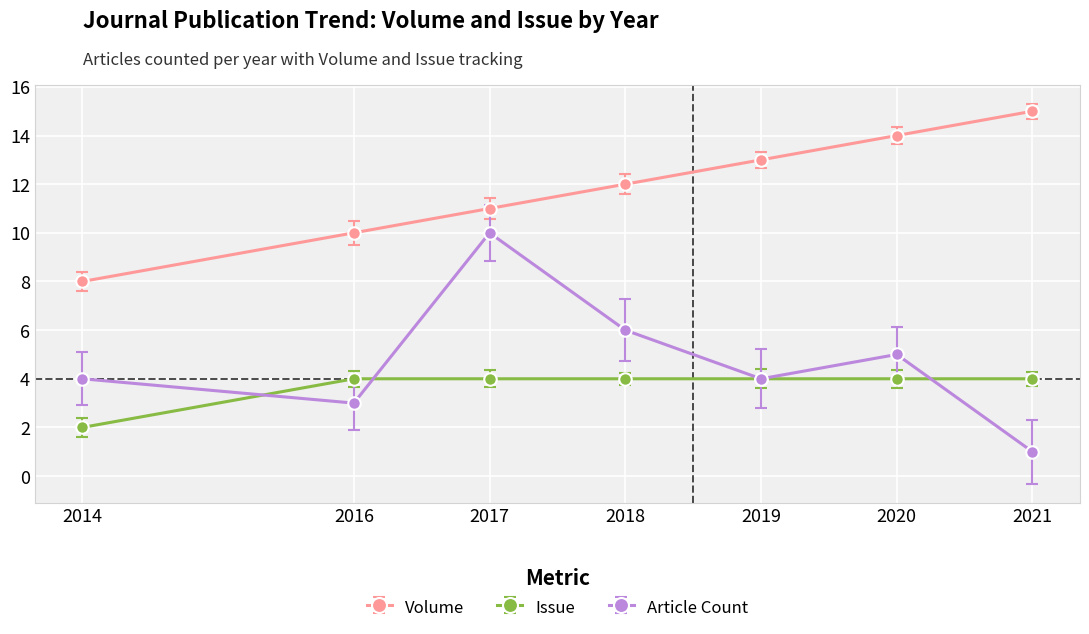

True or false: Volume and Issue intersect in this chart.

False